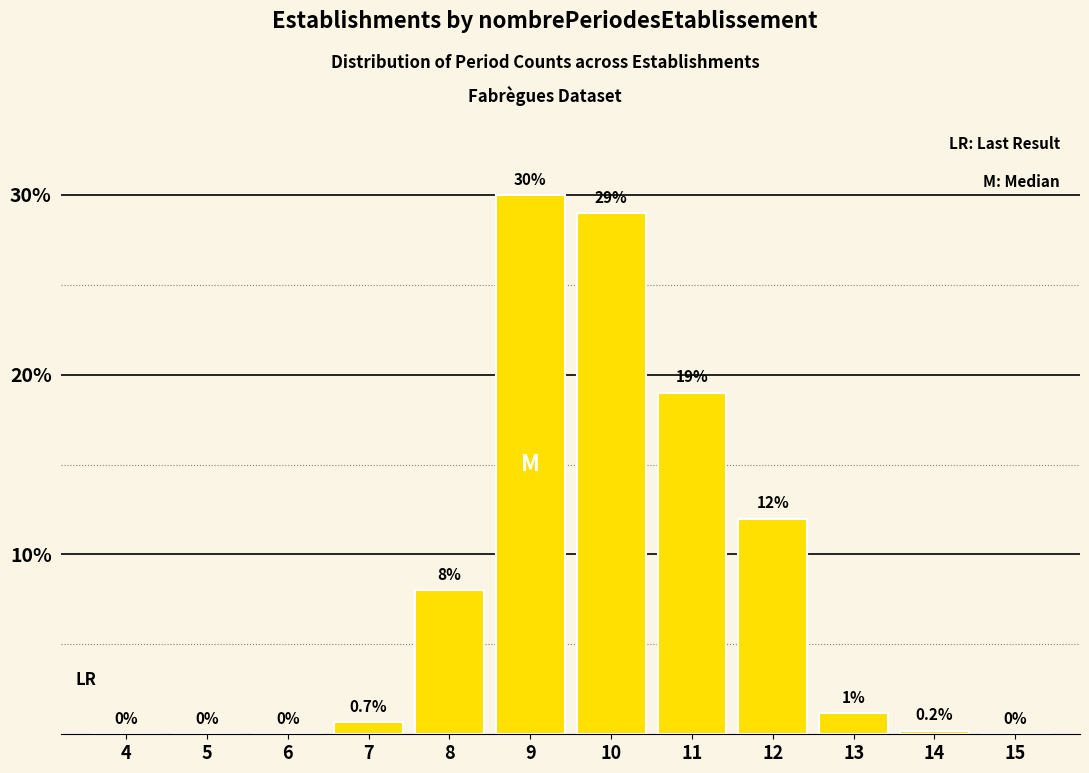

Reading left to right, extract all data points from this chart.

4=0.0	5=0.0	6=0.0	7=0.7	8=8.0	9=30.0	10=29.0	11=19.0	12=12.0	13=1.2	14=0.2	15=0.0